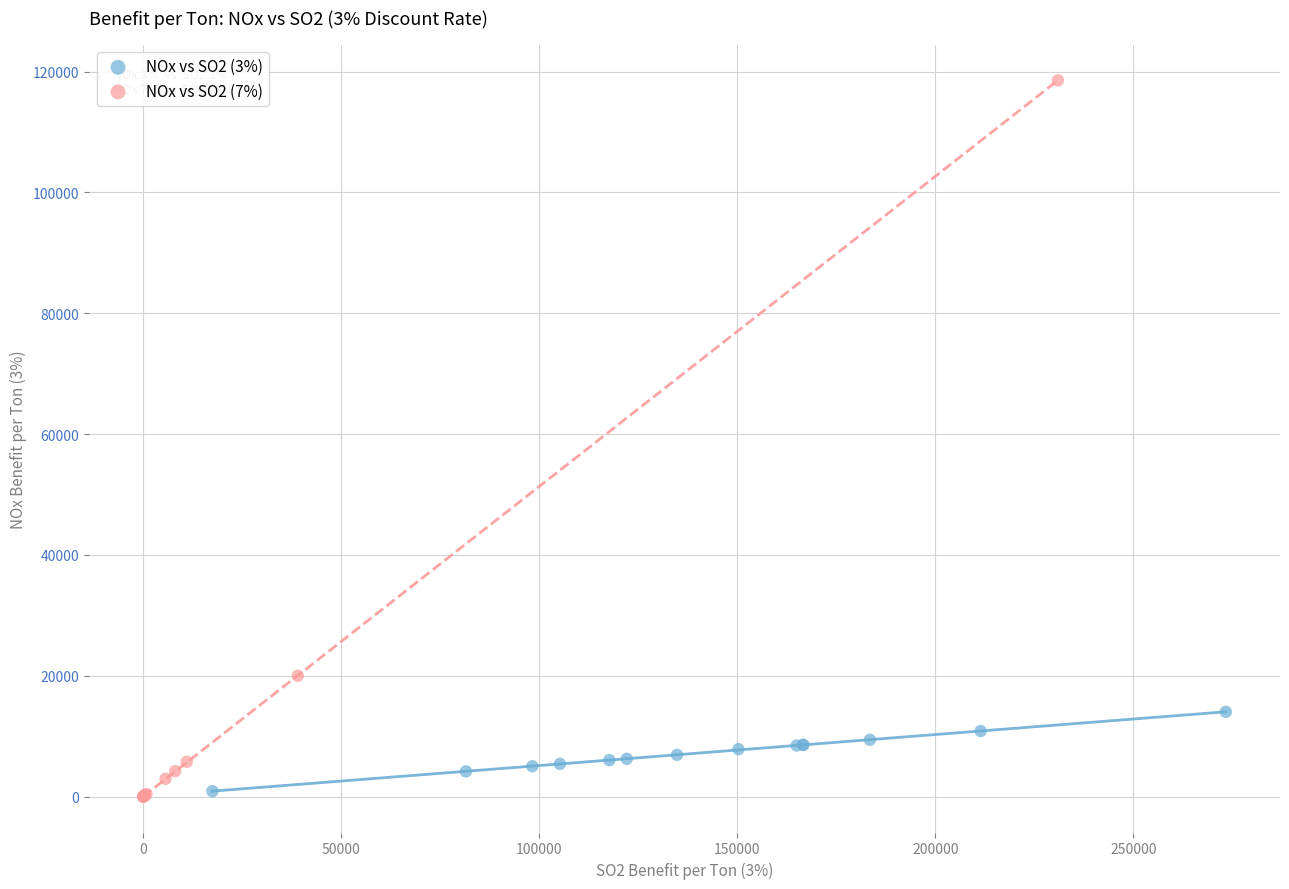

Which series has the largest Y range (max minus min)?

NOx vs SO2 (7%)